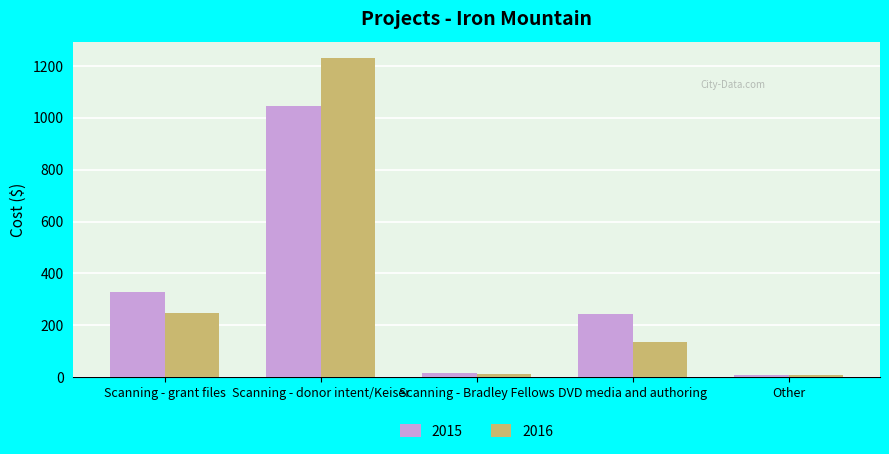

What position from the left is Scanning - Bradley Fellows?

3